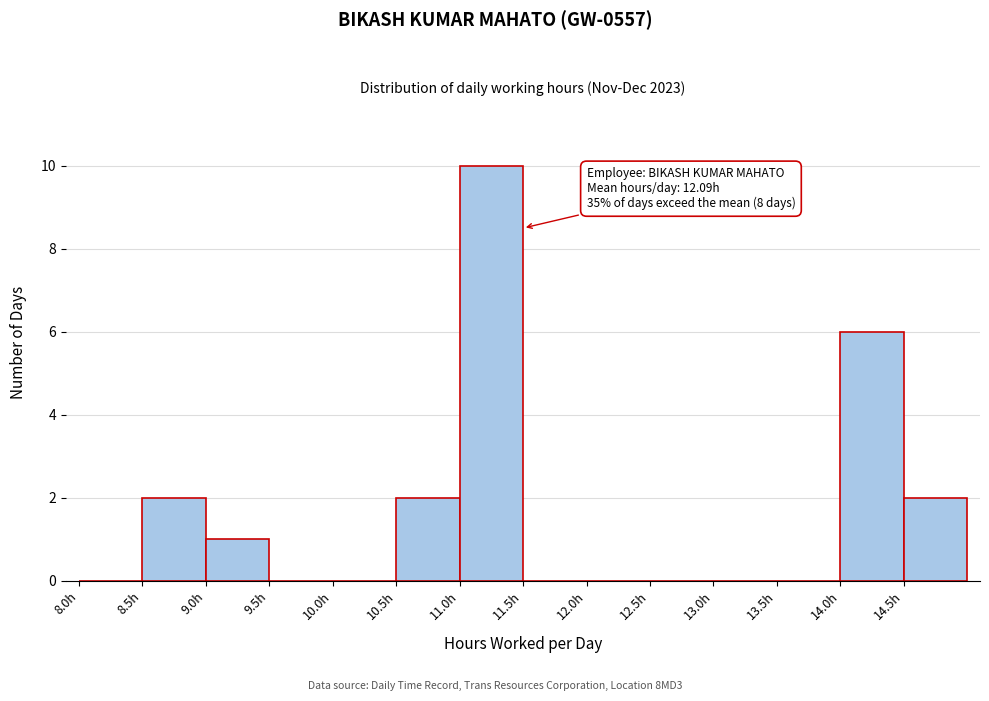

Over which range of the x-axis is the bar tallest?

11.0 to 11.5